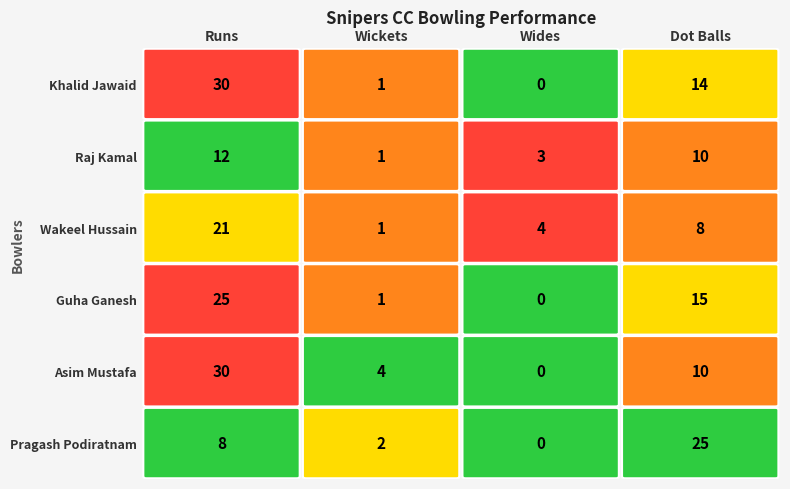

How many data points does each series have?

4